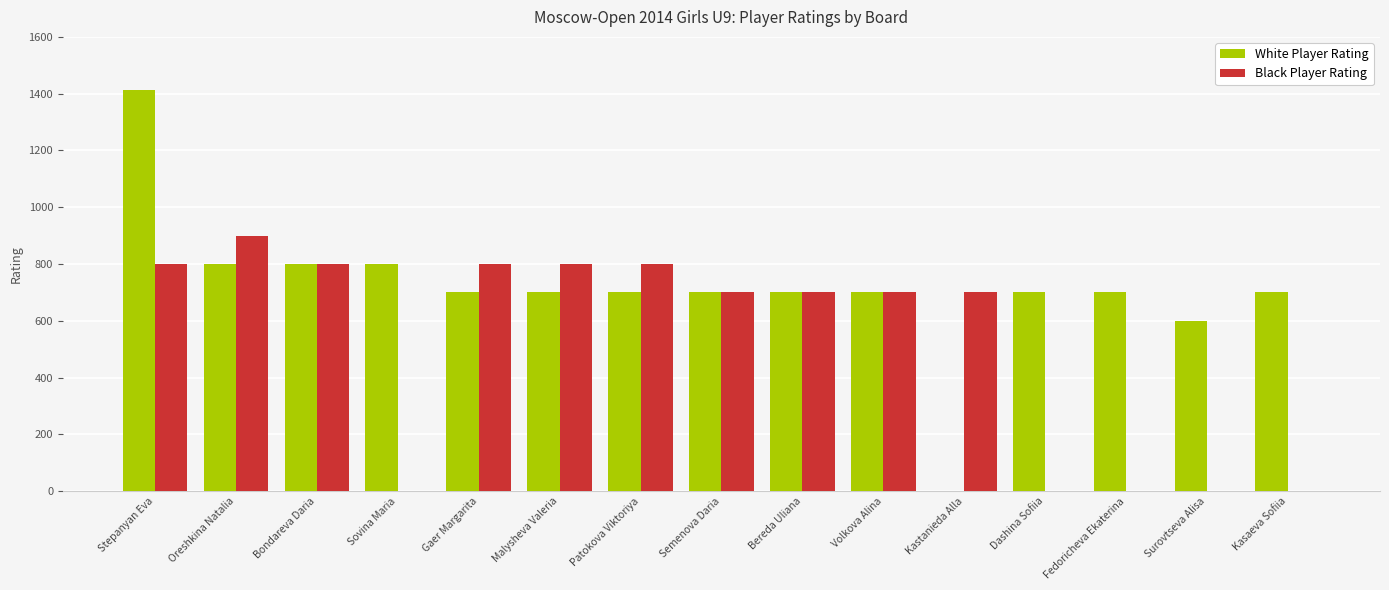

Read the White Player Rating value at Stepanyan Eva.

1412